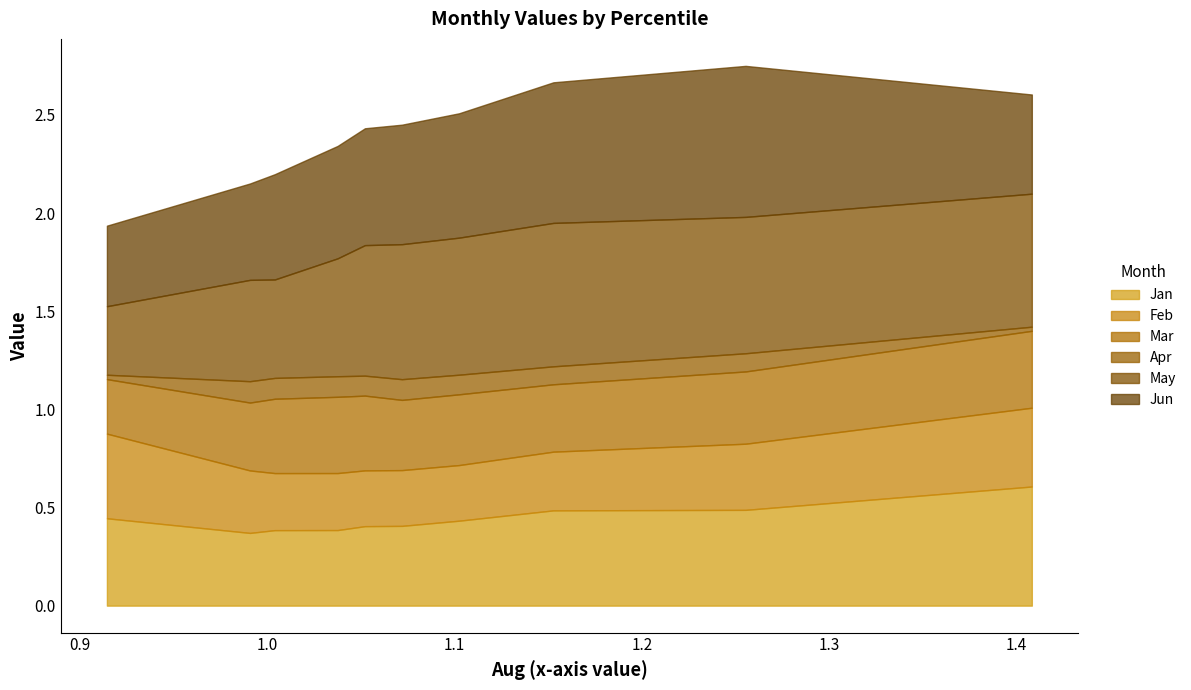

Reading left to right, transcribe all the data shown in this chart.

Jan: pct05=0.4	pct15=0.4	pct25=0.4	pct35=0.4	pct45=0.4	pct55=0.4	pct65=0.4	pct75=0.5	pct85=0.5	pct95=0.6
Feb: pct05=0.4	pct15=0.3	pct25=0.3	pct35=0.3	pct45=0.3	pct55=0.3	pct65=0.3	pct75=0.3	pct85=0.3	pct95=0.4
Mar: pct05=0.3	pct15=0.3	pct25=0.4	pct35=0.4	pct45=0.4	pct55=0.4	pct65=0.4	pct75=0.3	pct85=0.4	pct95=0.4
Apr: pct05=0.0	pct15=0.1	pct25=0.1	pct35=0.1	pct45=0.1	pct55=0.1	pct65=0.1	pct75=0.1	pct85=0.1	pct95=0.0
May: pct05=0.3	pct15=0.5	pct25=0.5	pct35=0.6	pct45=0.7	pct55=0.7	pct65=0.7	pct75=0.7	pct85=0.7	pct95=0.7
Jun: pct05=0.4	pct15=0.5	pct25=0.5	pct35=0.6	pct45=0.6	pct55=0.6	pct65=0.6	pct75=0.7	pct85=0.8	pct95=0.5